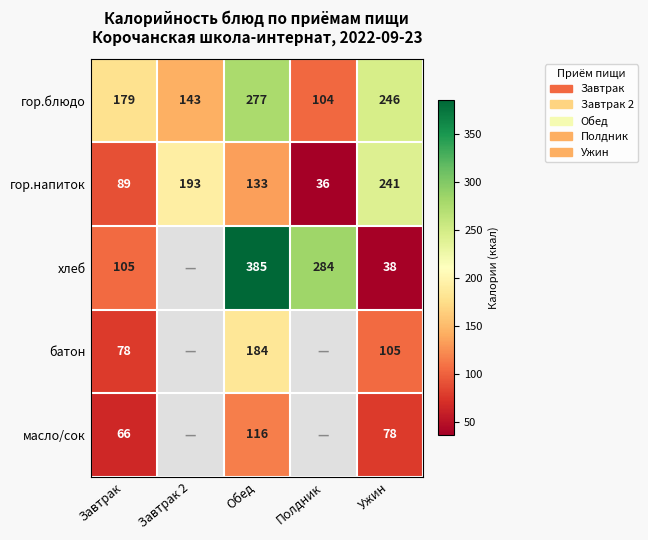

The value of масло/сок at Ужин is 53.0. True or false?

False